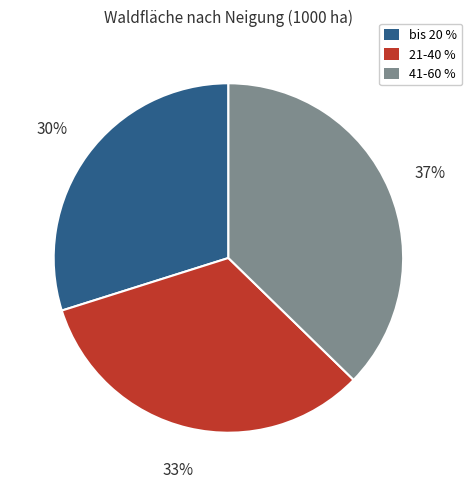

To the nearest percent, what is the combined percentage of bis 20 % and 21-40 %?

63%